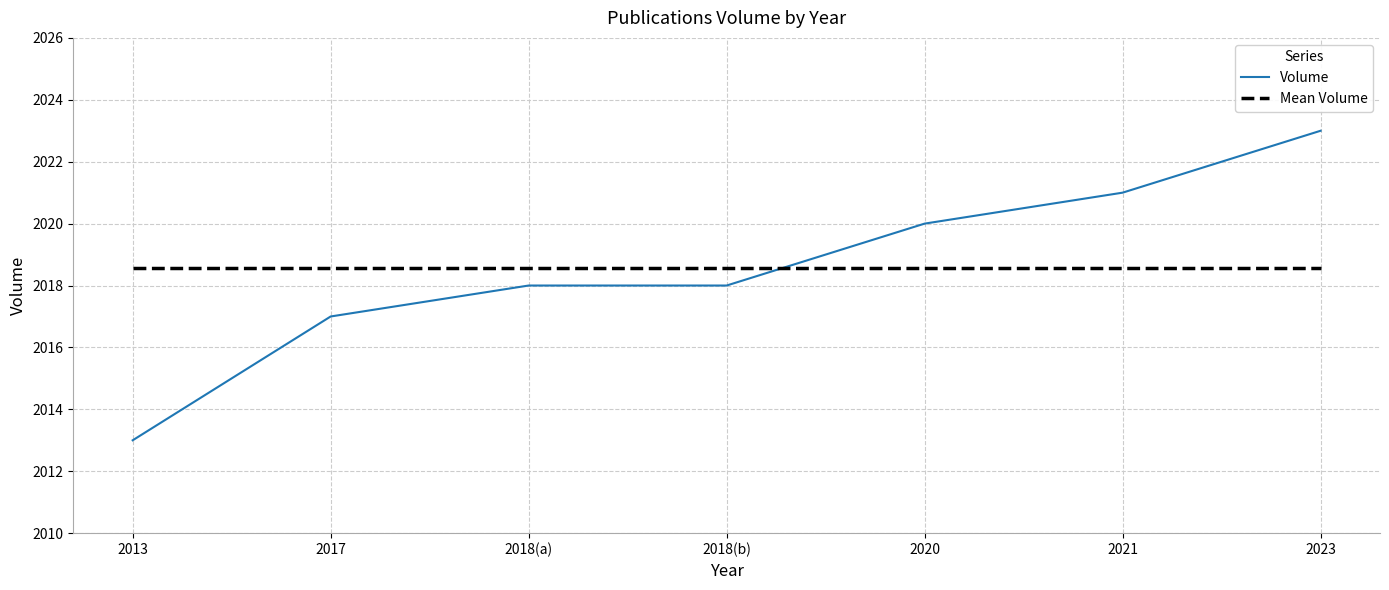

After their last crossing, which series has the higher values: Mean Volume or Volume?

Volume